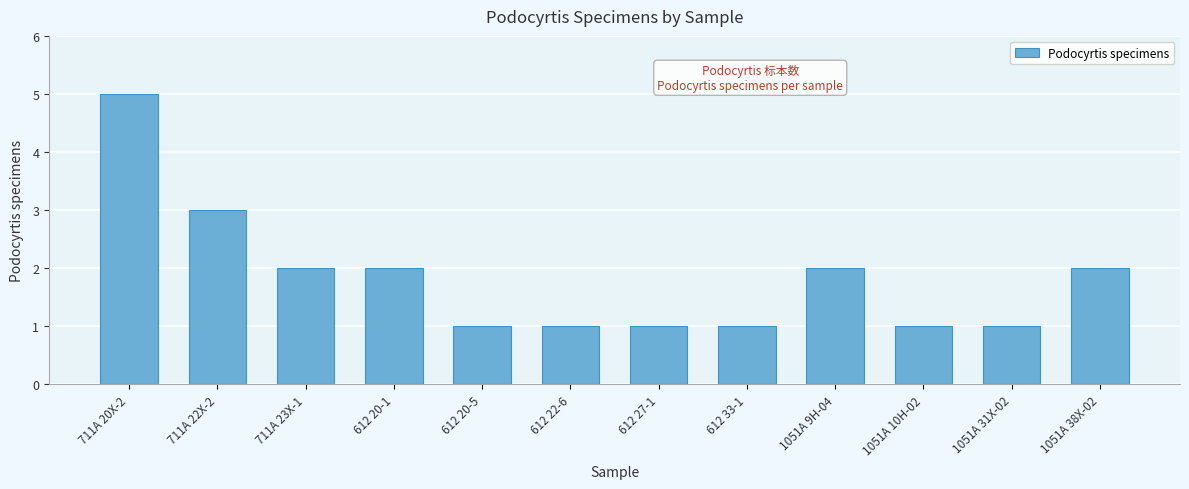

What is the ratio of the value at 612 33-1 to the value at 711A 22X-2?

0.3